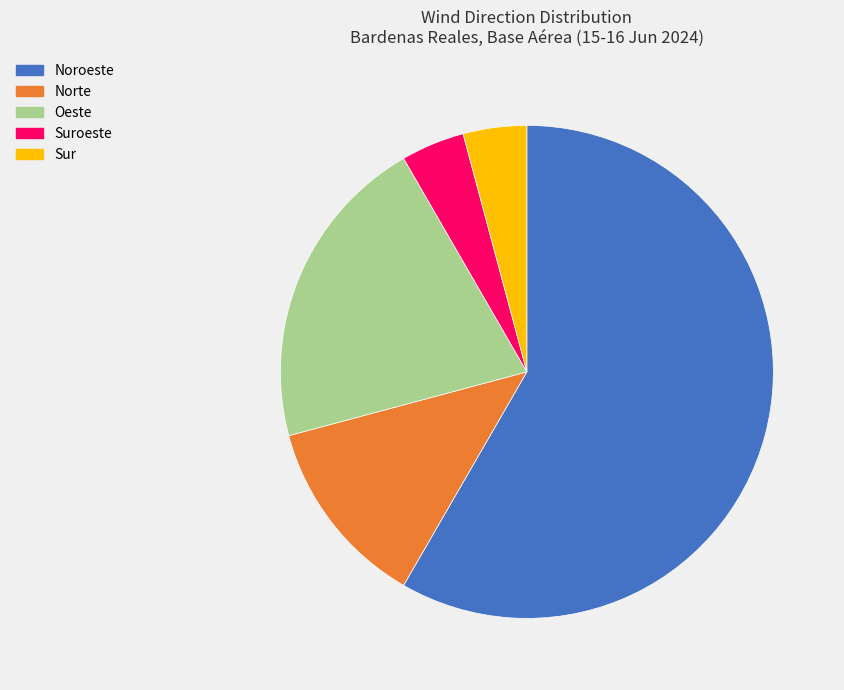

Does any single category account for the majority?

Yes